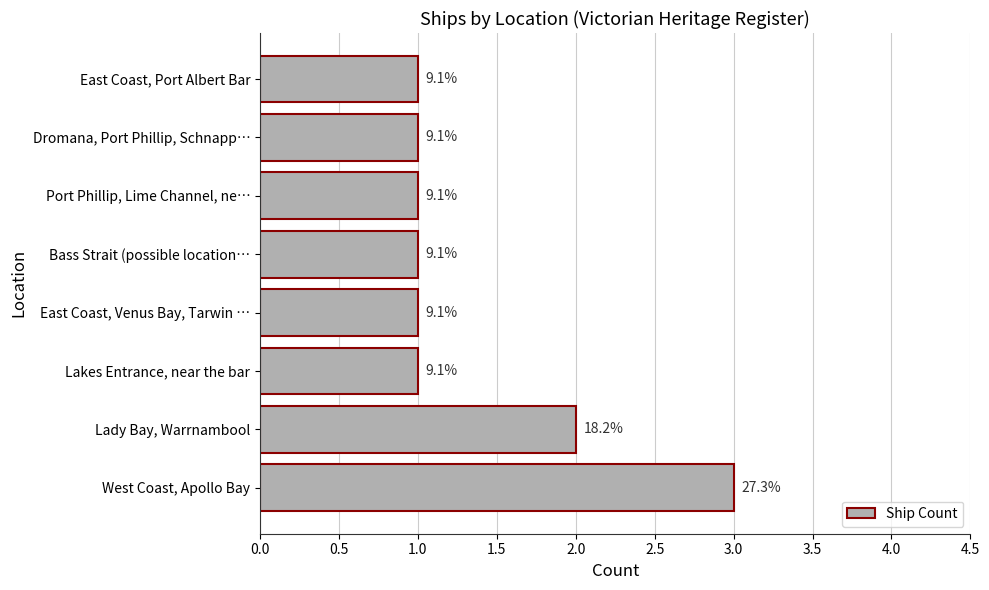

How many bars are there in total?

8